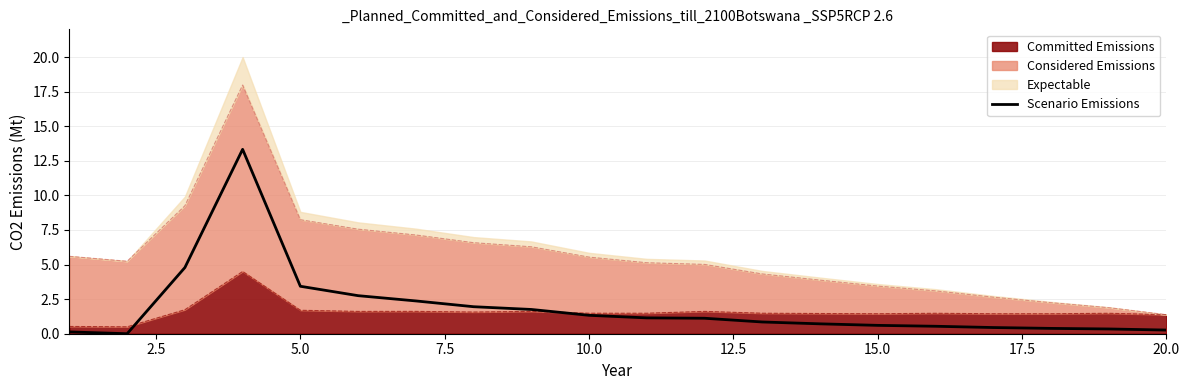

Reading right to left, list all the values displayed in this chart.

0.3	0.3	0.4	0.4	0.5	0.6	0.7	0.8	1.1	1.1	1.3	1.8	2.0	2.4	2.8	3.4	13.3	4.8	0.0	0.1